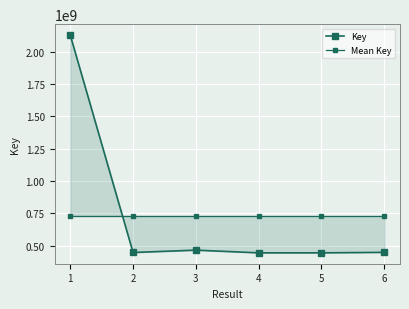

Is the value of Mean Key at 1 greater than the value of Key at 6?

Yes